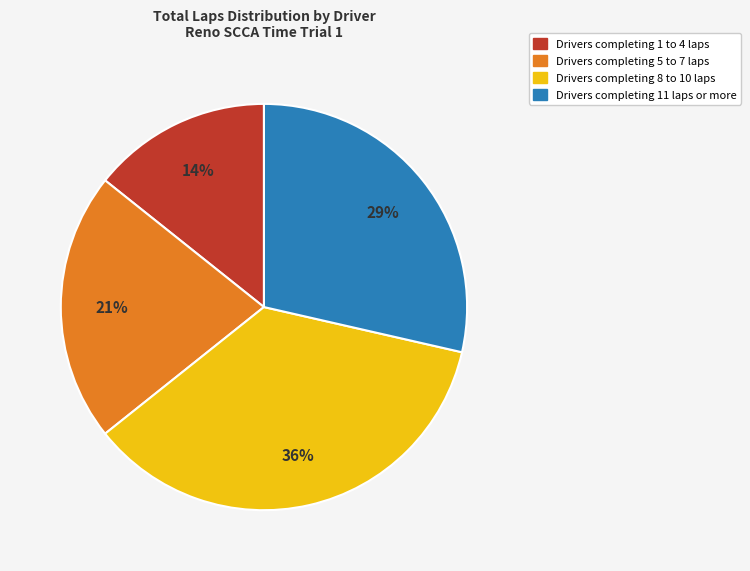

Does any single category account for the majority?

No